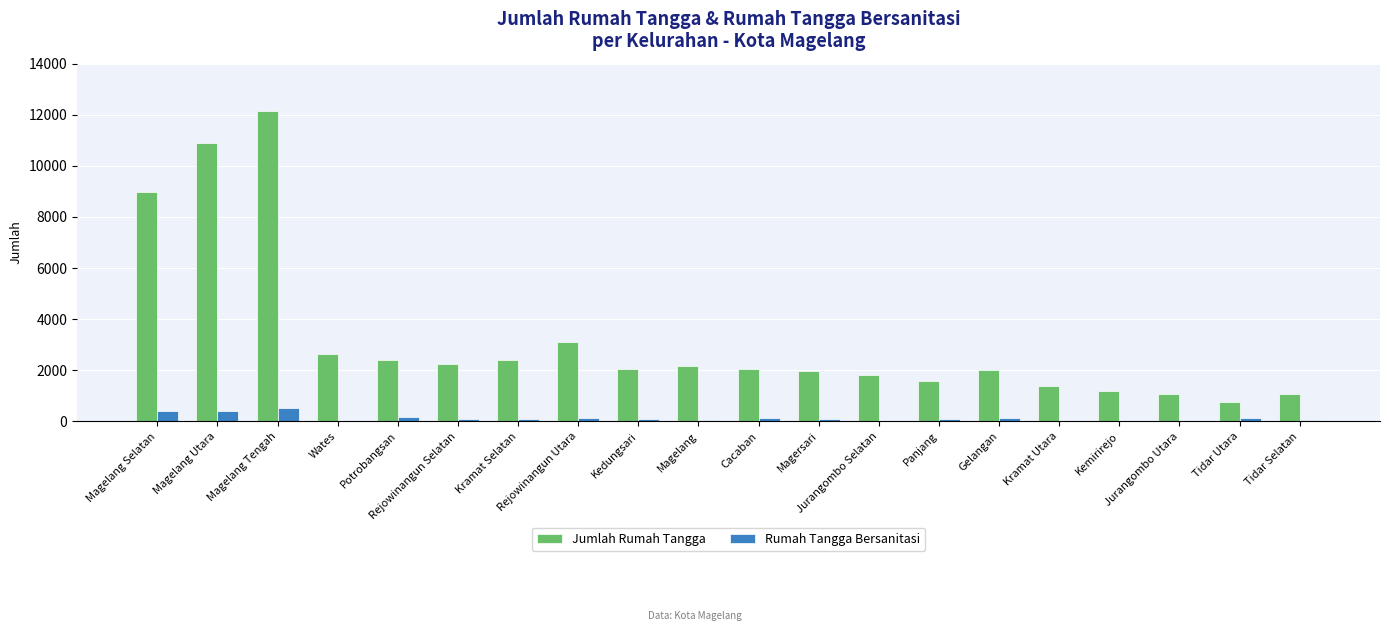

The Jumlah Rumah Tangga series shows 2343 at Kramat Utara. True or false?

False